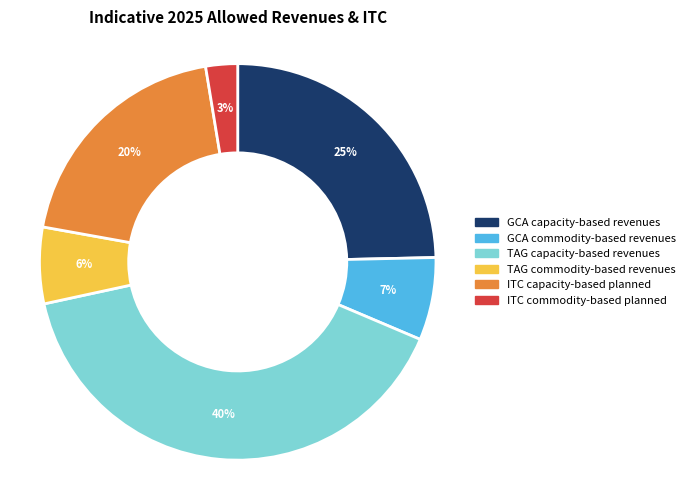

Is there any slice that represents more than half of the pie?

No